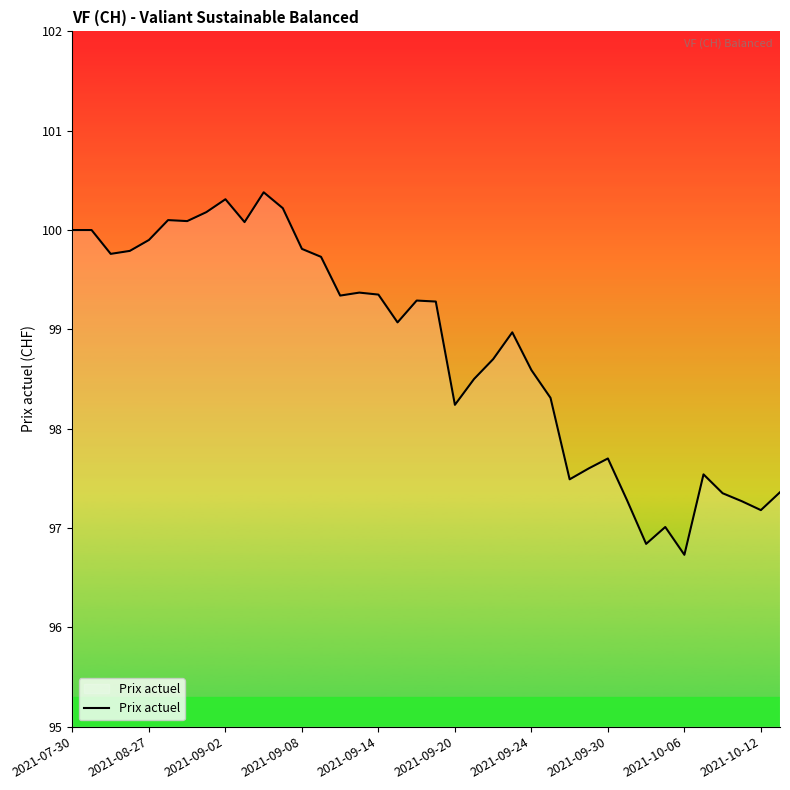

What is the smallest value displayed?

96.7